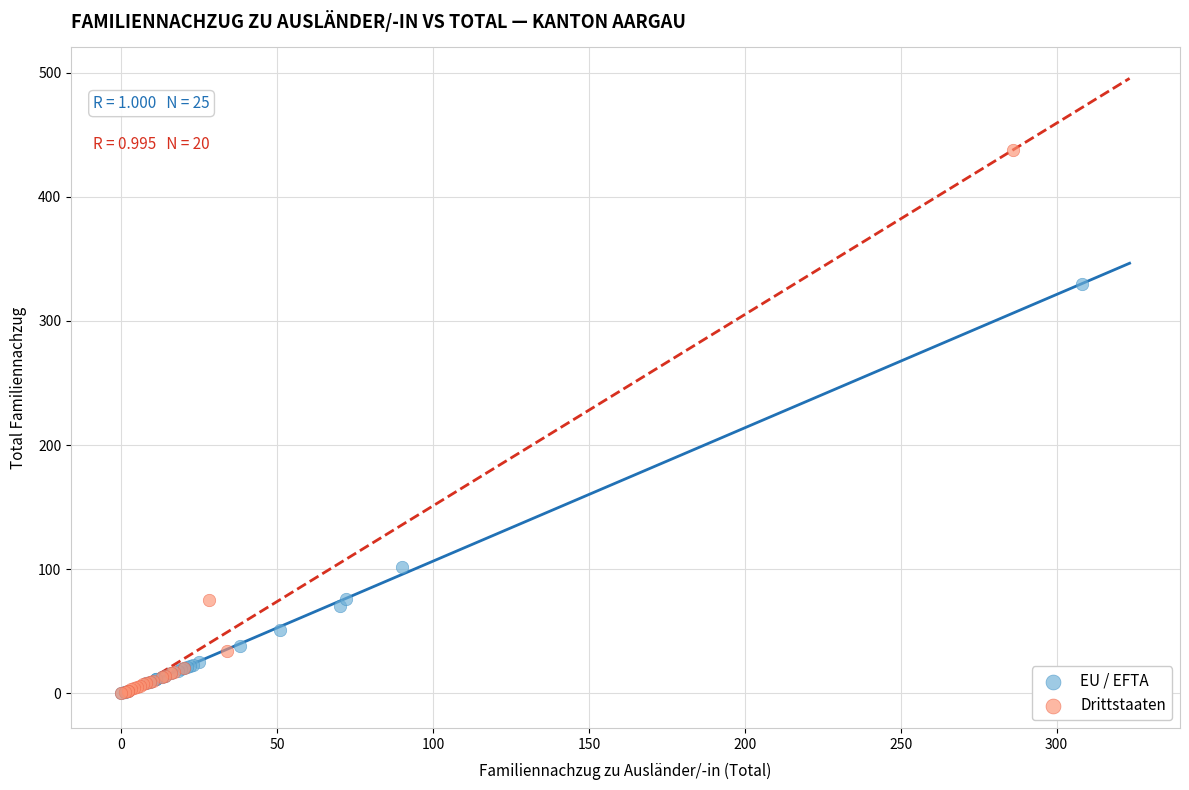

Which series contains the highest Y value?

Drittstaaten